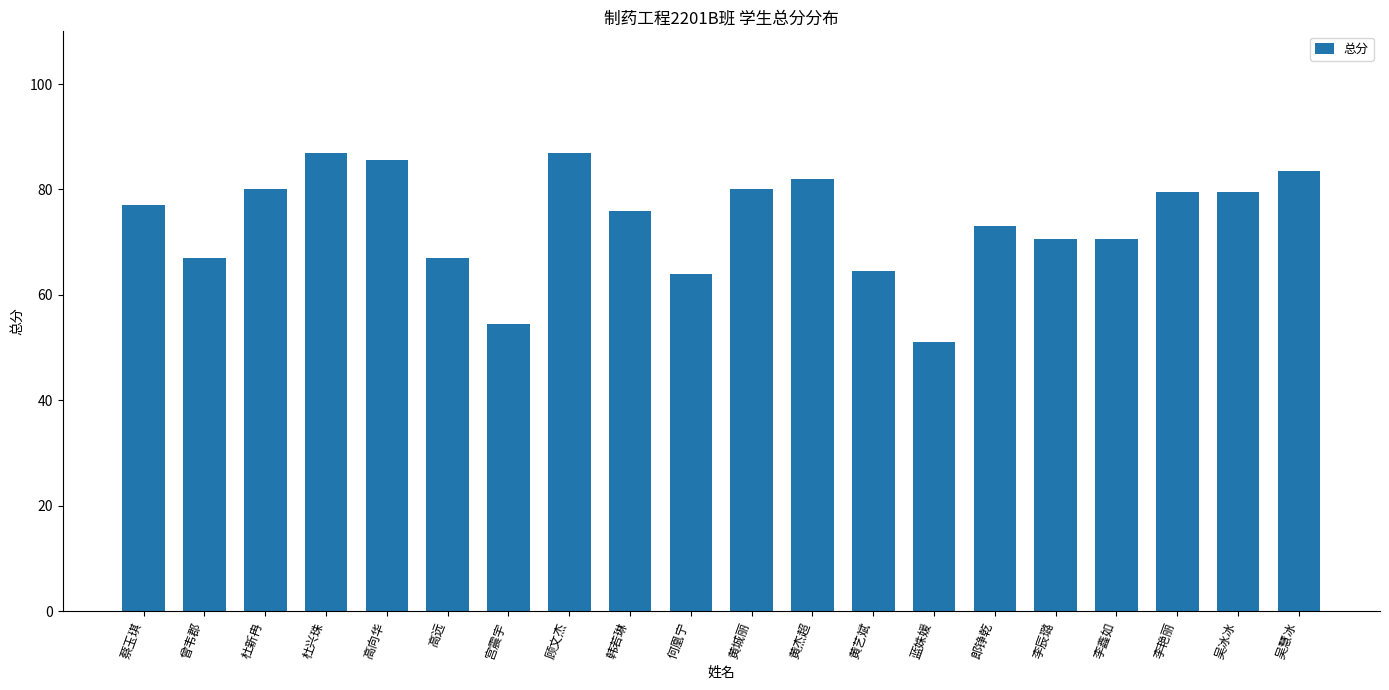

What is the label of the 2nd bar from the right?

吴冰冰